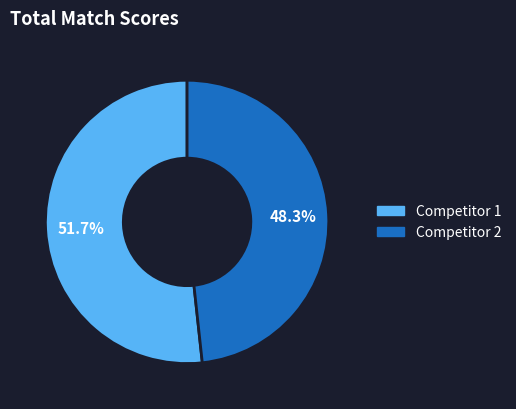

How many slices are in this pie chart?

2